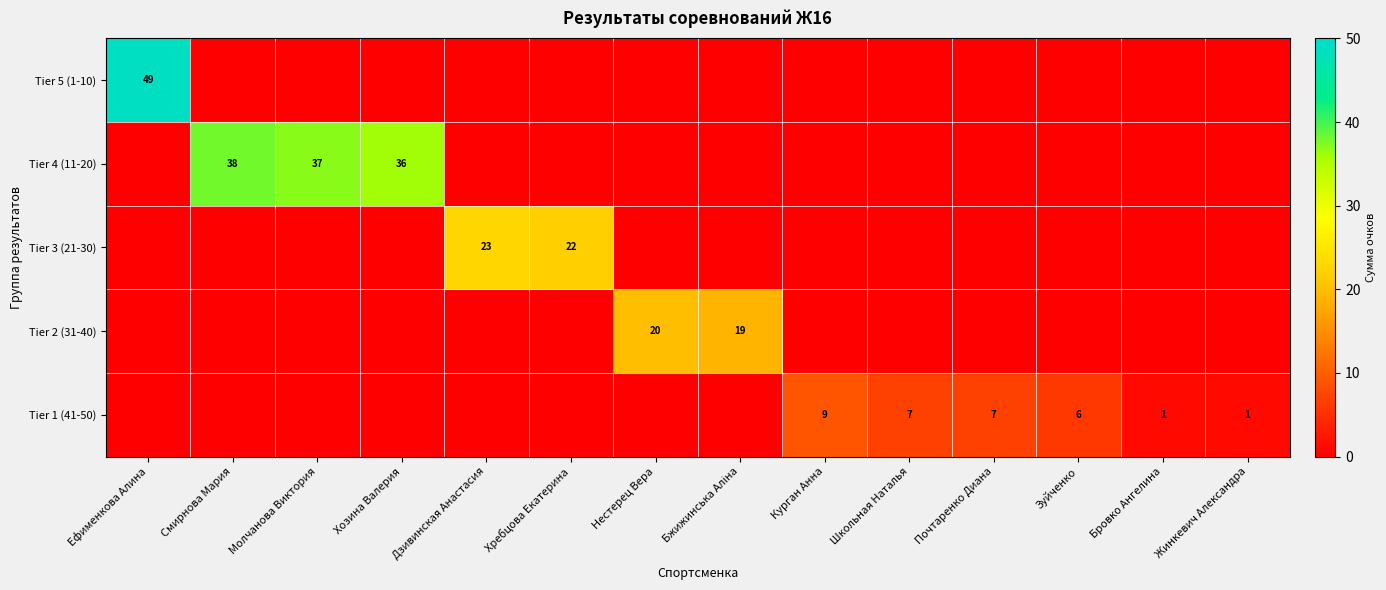

True or false: Tier 5 (1-10) has a value of 32 at Смирнова Мария.

False